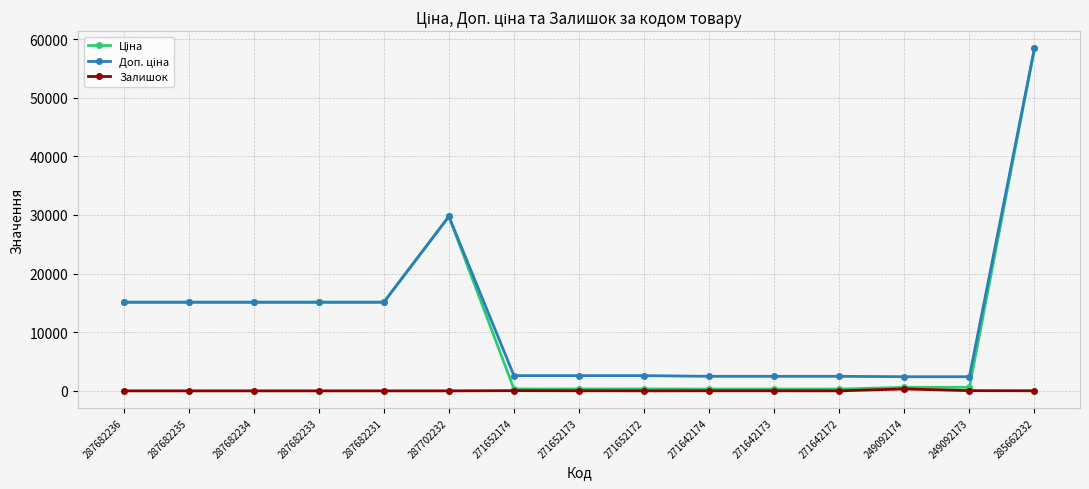

What is the total value across all series at 287682236?

30240.0